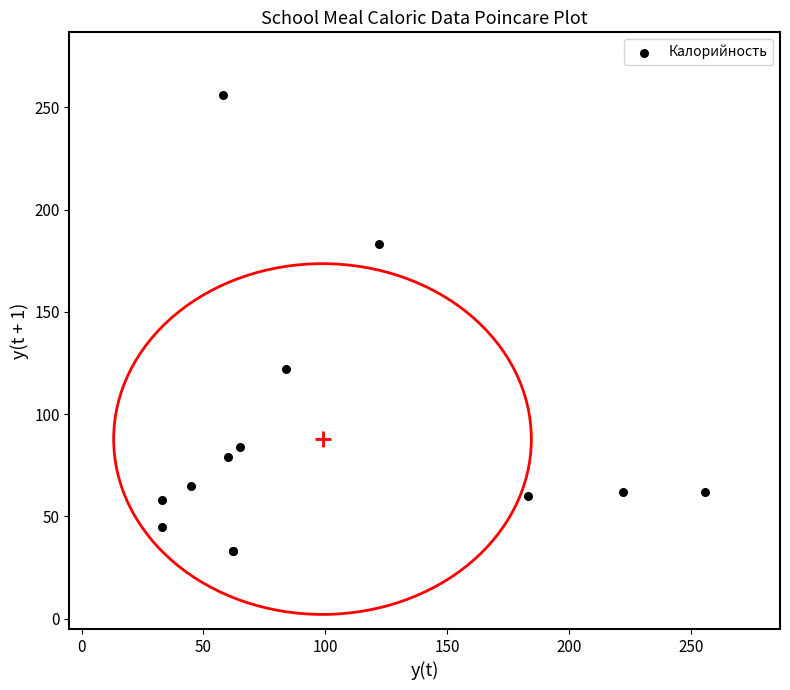

What Y value in the scatter plot is closest to 144?

122